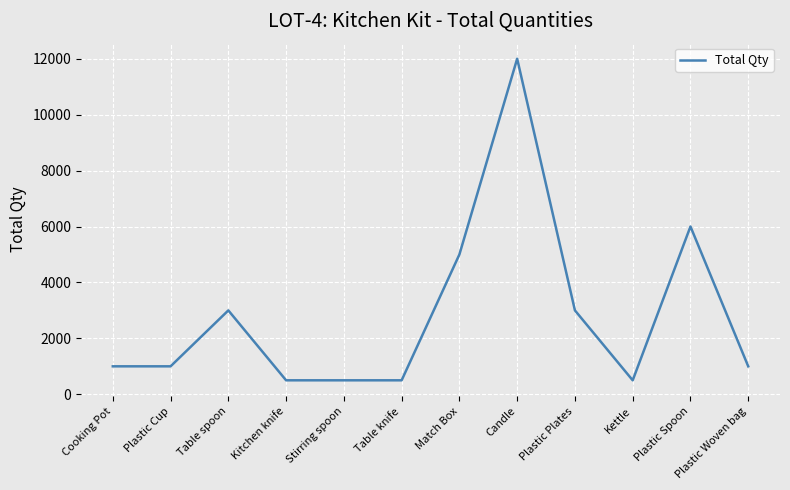

Between Kitchen knife and Table spoon, which is larger?

Table spoon